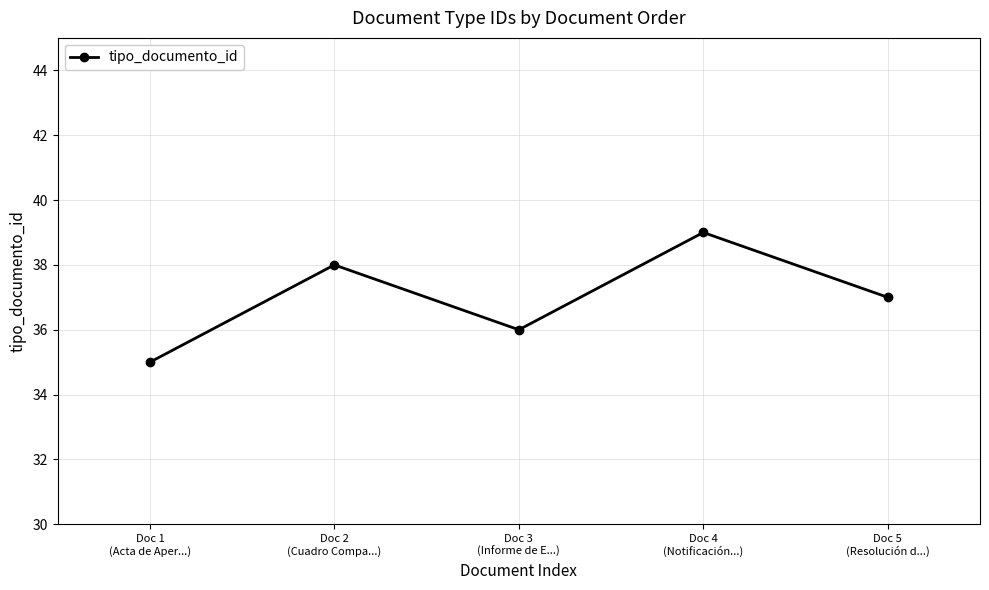

What is the value of the 2nd point from the left?

38